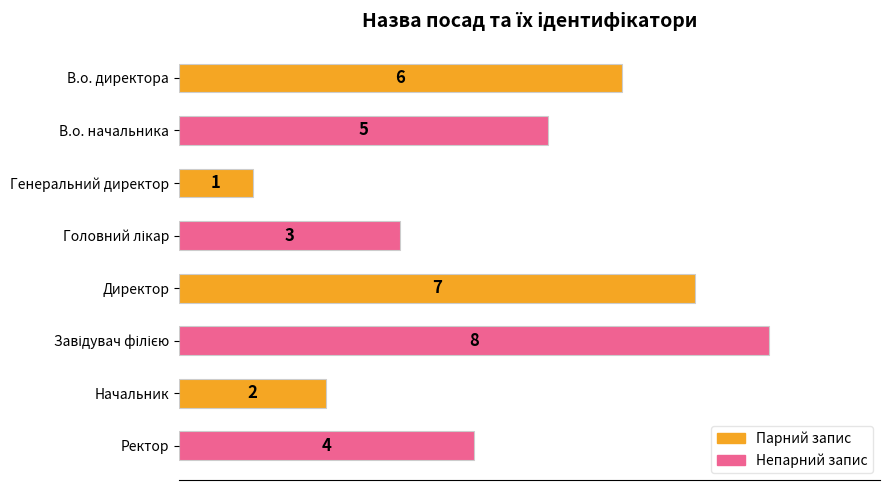

What is the difference between the second highest and minimum values?

6